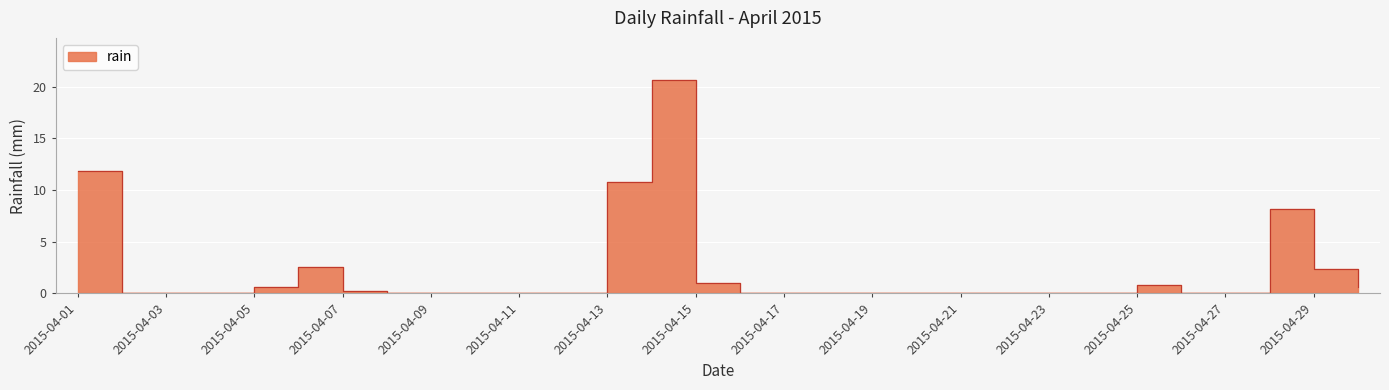

How many points are higher than both their immediate neighbors (excluding endpoints)?

4